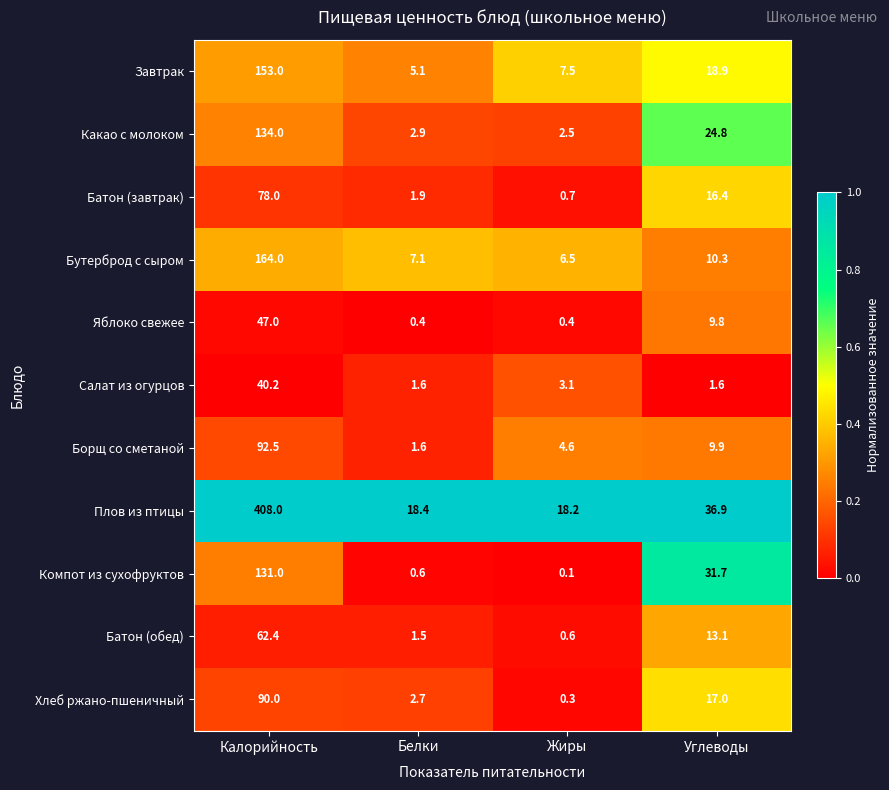

Which category has the highest value across all series?

Калорийность